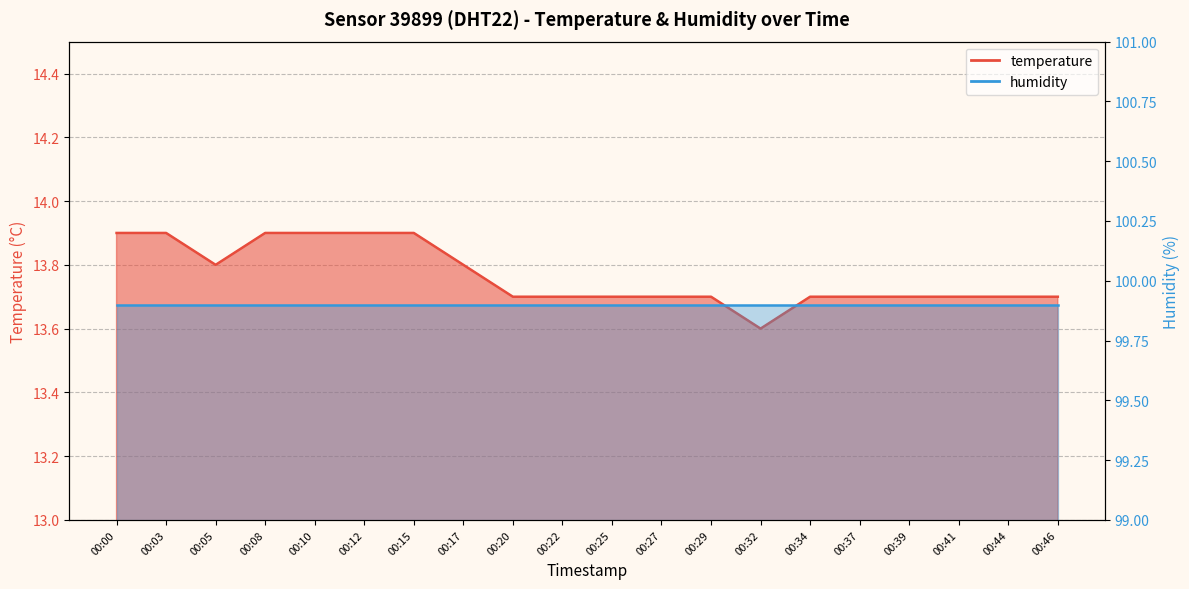

True or false: there are more than 1 points higher than both neighbors.

False